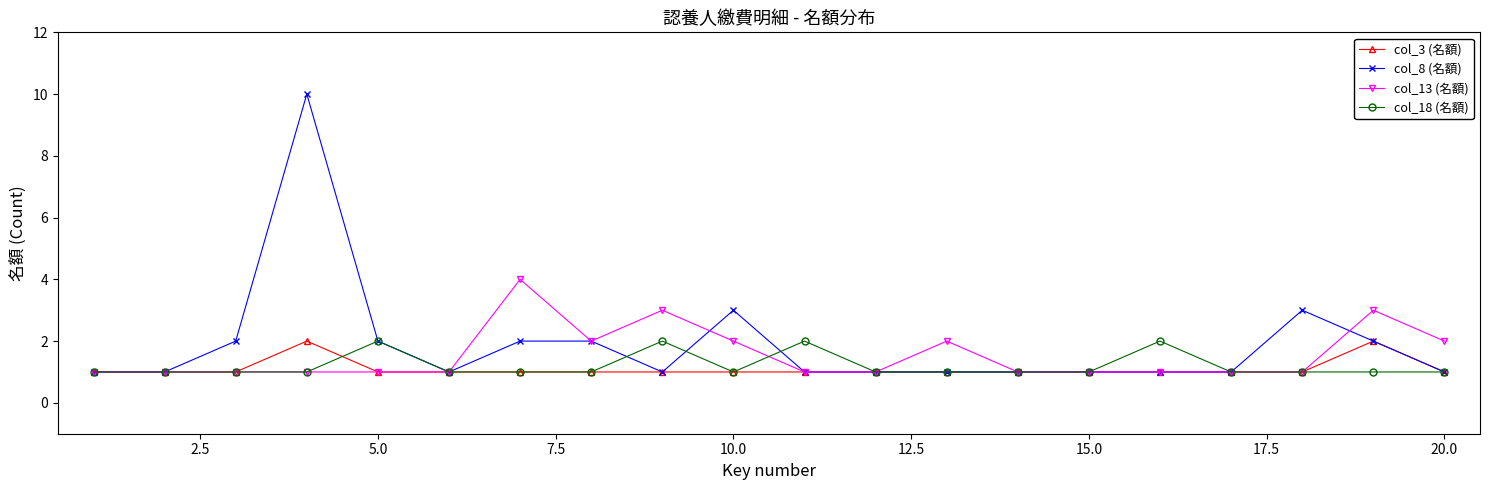

What is the sum of all col_8 (名額) values?

38